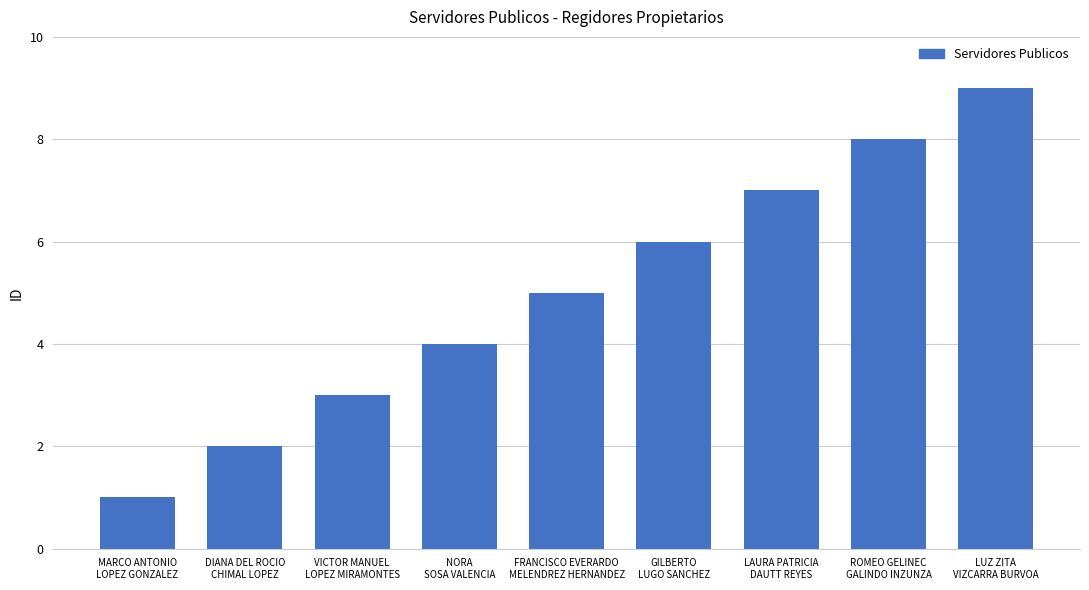

What is the difference between the maximum and second lowest values?

7